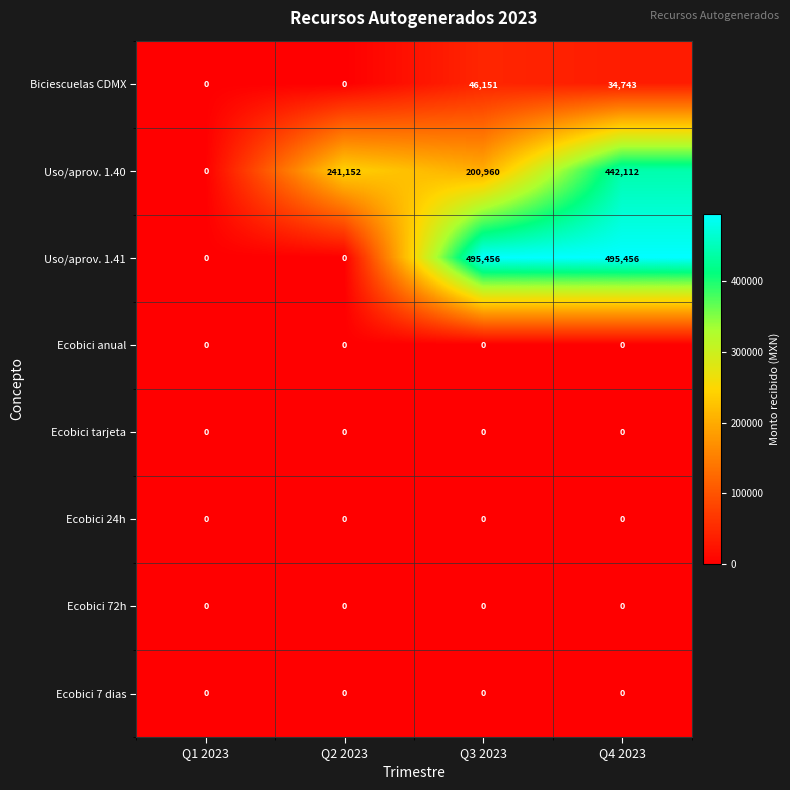

The Ecobici anual series shows 0 at Q4 2023. True or false?

True